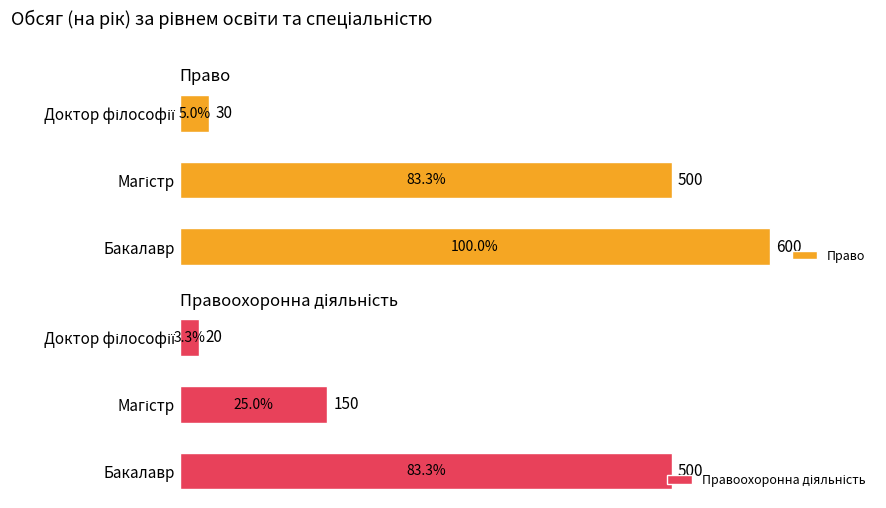

Reading left to right, what are all the values shown in this chart?

Право: 0=600	1=500	2=30
Правоохоронна діяльність: 0=500	1=150	2=20